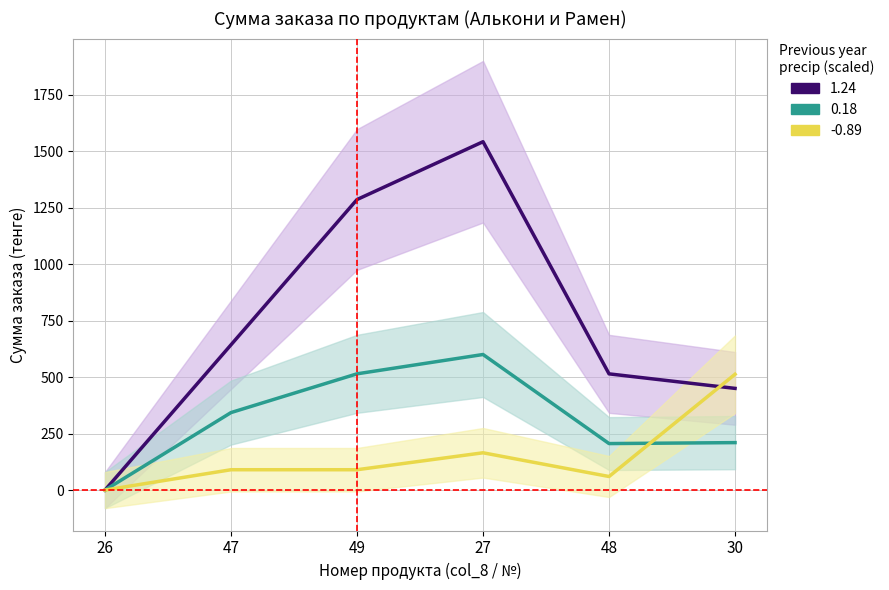

How many lines are shown in the chart?

3